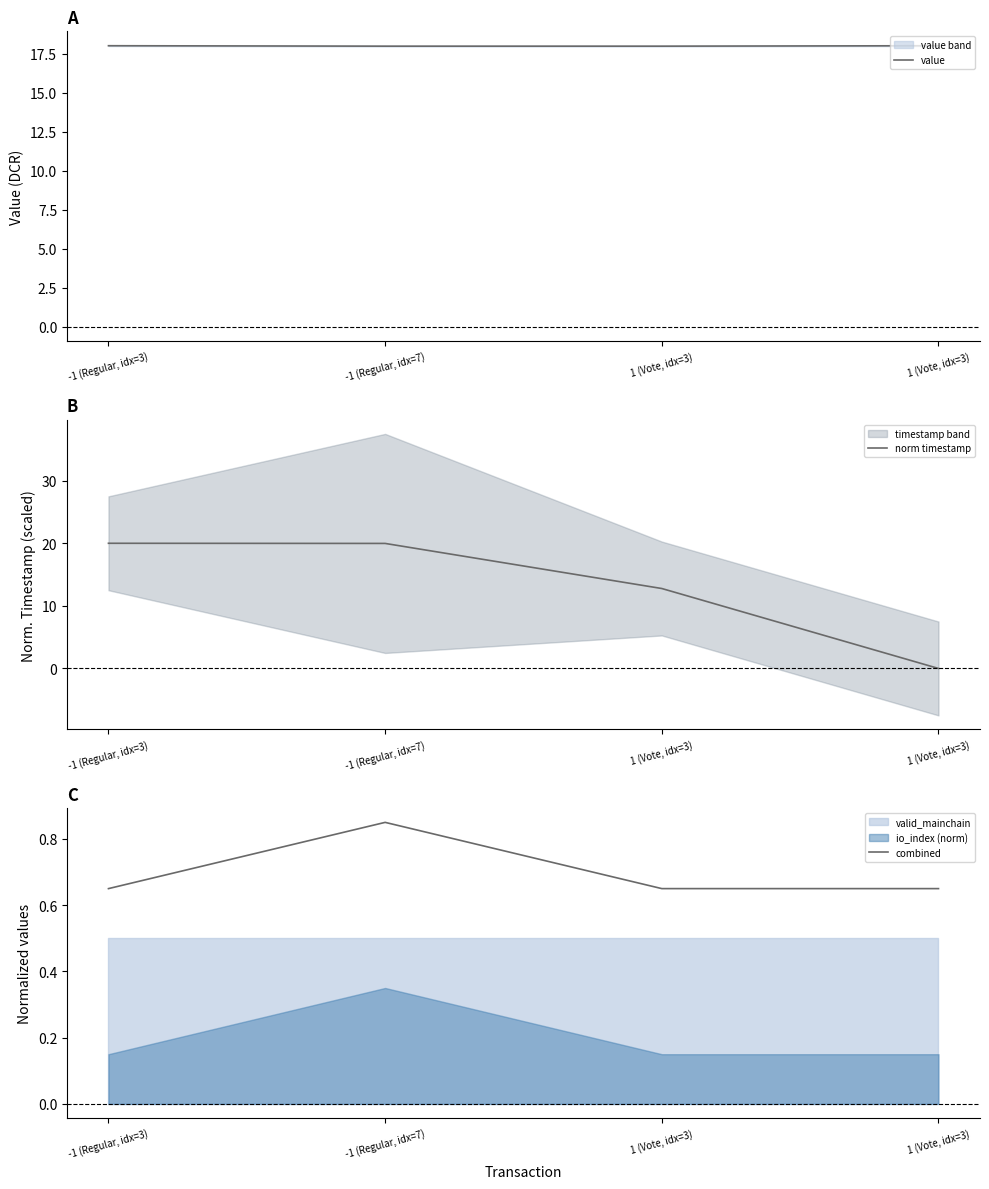

What is the value of the value point at the 2nd from the left?

18.0